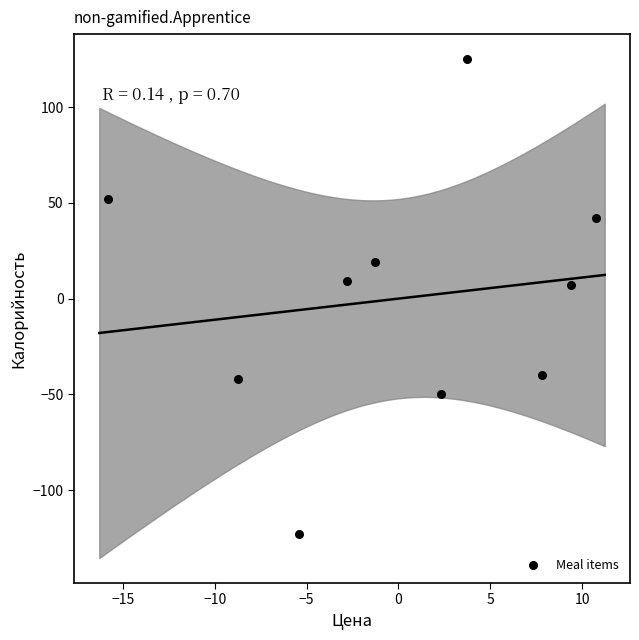

What is the range of Y values (max minus min)?

248.0